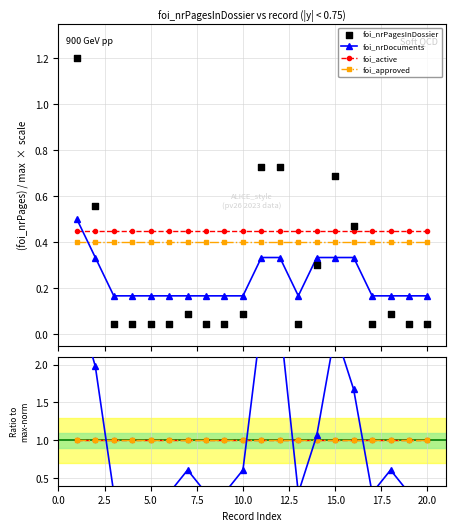

At how many categories does at least one series exceed 0?

20